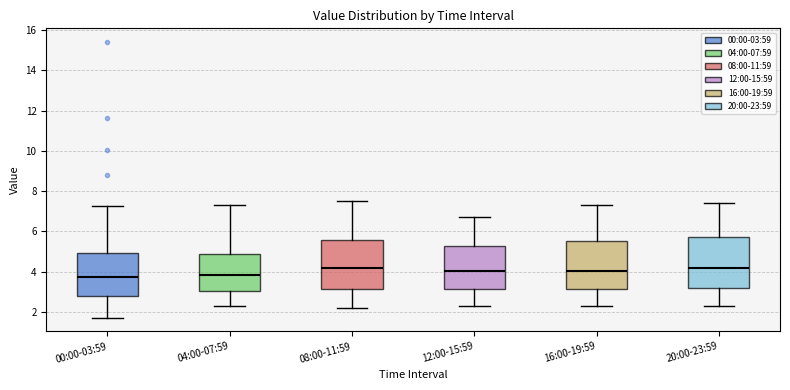

Reading left to right, transcribe this box plot: for each box, give where its median line is, the range the box spans, and where its two whiskers end, as read against the y-axis. The values are not printed on the chart, so give them approximately, as read against the axis.

00:00-03:59: median 3.8, box 2.8 to 5.0, whiskers 1.8 to 7.2
04:00-07:59: median 3.8, box 3.0 to 4.8, whiskers 2.4 to 7.4
08:00-11:59: median 4.2, box 3.2 to 5.6, whiskers 2.2 to 7.6
12:00-15:59: median 4.0, box 3.2 to 5.2, whiskers 2.4 to 6.8
16:00-19:59: median 4.0, box 3.2 to 5.6, whiskers 2.4 to 7.4
20:00-23:59: median 4.2, box 3.2 to 5.8, whiskers 2.4 to 7.4